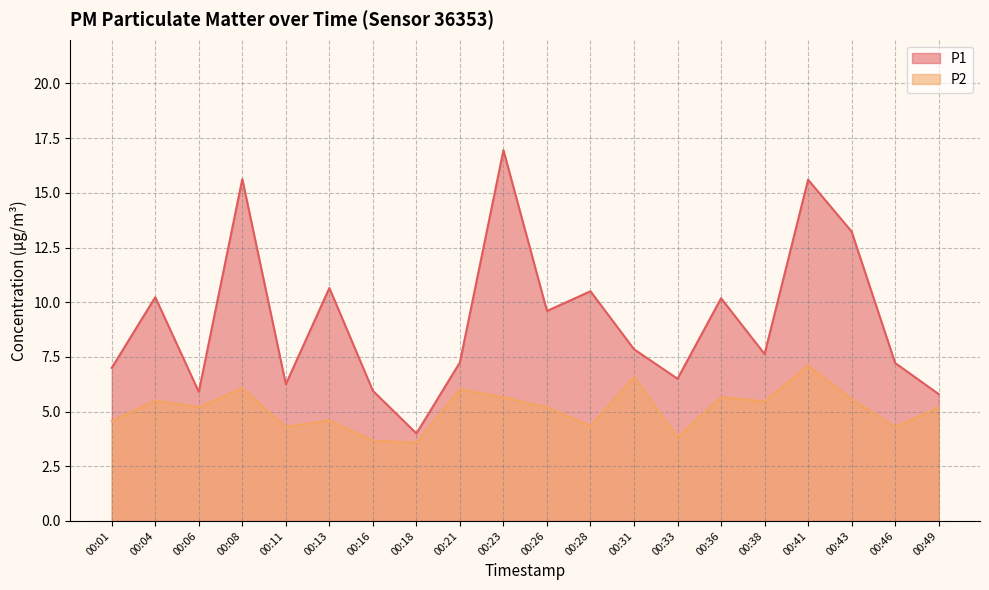

Reading left to right, list all the values displayed in this chart.

P1: 00:01=7.0	00:04=10.2	00:06=5.9	00:08=15.6	00:11=6.2	00:13=10.7	00:16=6.0	00:18=4.0	00:21=7.2	00:23=16.9	00:26=9.6	00:28=10.5	00:31=7.8	00:33=6.5	00:36=10.2	00:38=7.6	00:41=15.6	00:43=13.2	00:46=7.2	00:49=5.8
P2: 00:01=4.6	00:04=5.5	00:06=5.2	00:08=6.1	00:11=4.3	00:13=4.6	00:16=3.7	00:18=3.6	00:21=6.0	00:23=5.7	00:26=5.2	00:28=4.3	00:31=6.6	00:33=3.8	00:36=5.7	00:38=5.5	00:41=7.1	00:43=5.6	00:46=4.3	00:49=5.2